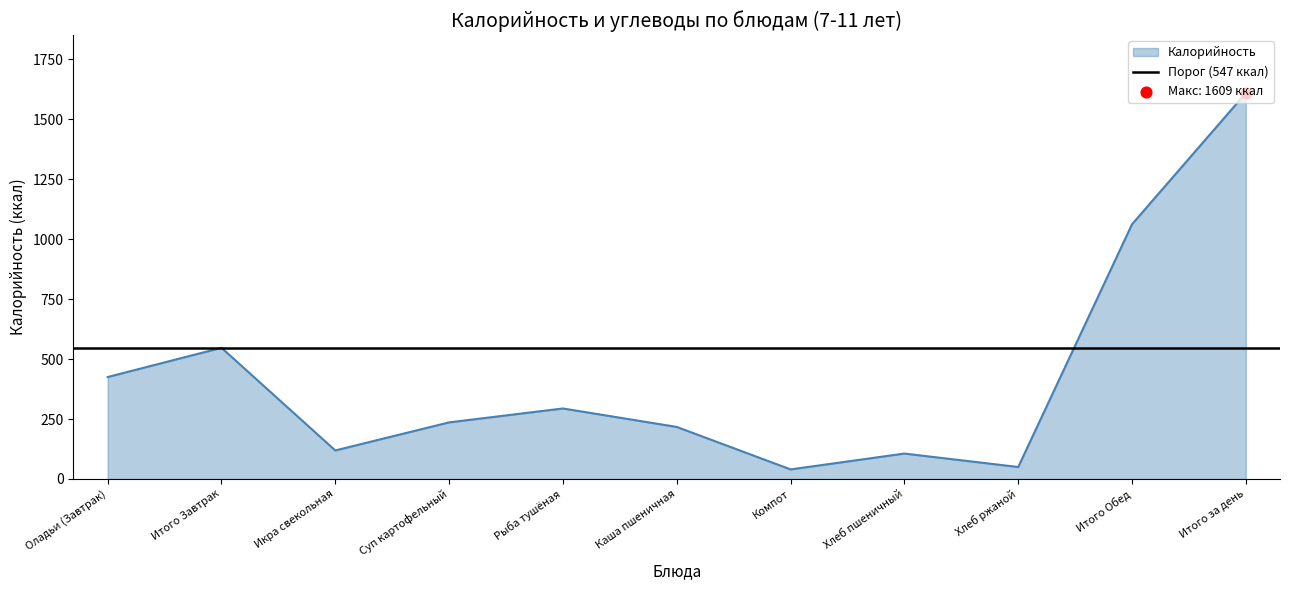

Between Оладьи (Завтрак) and Итого за день, which is larger?

Итого за день